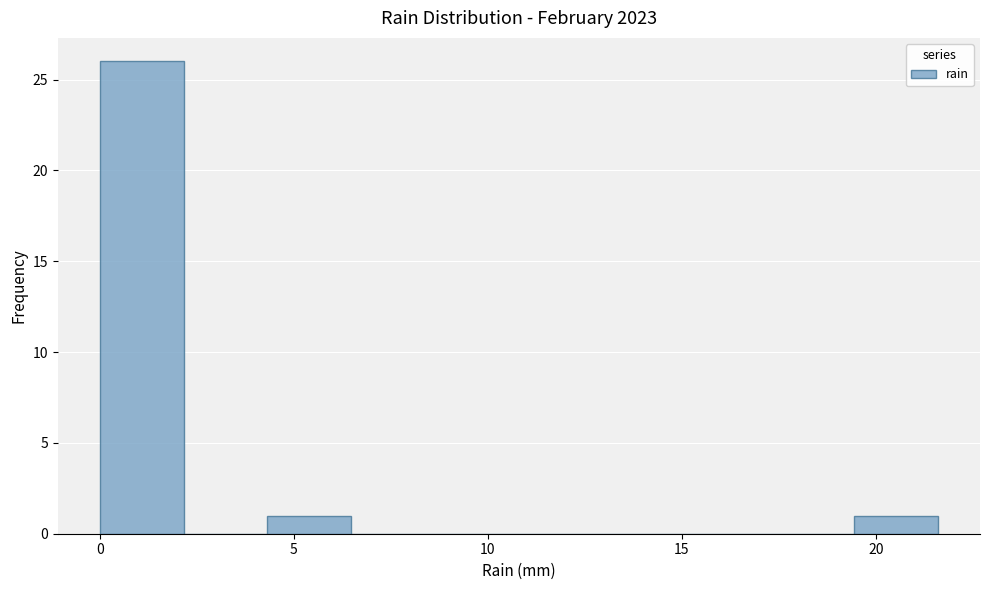

Reading left to right, transcribe this chart: for each bar, give the range it covers on the x-axis and its height. Neither the bar edges nor the heights are printed on the chart, so give them approximately, as read against the axes.

0.0 to 2.0: 26
2.0 to 4.5: 0
4.5 to 6.5: 1
6.5 to 8.5: 0
8.5 to 11.0: 0
11.0 to 13.0: 0
13.0 to 15.0: 0
15.0 to 17.5: 0
17.5 to 19.5: 0
19.5 to 21.5: 1